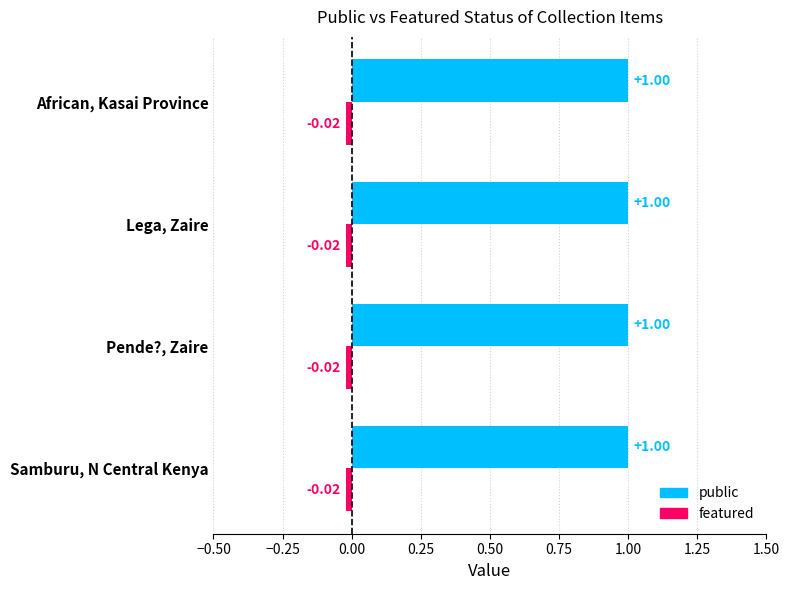

Is the value of public at African, Kasai Province greater than the value of featured at Pende?, Zaire?

Yes